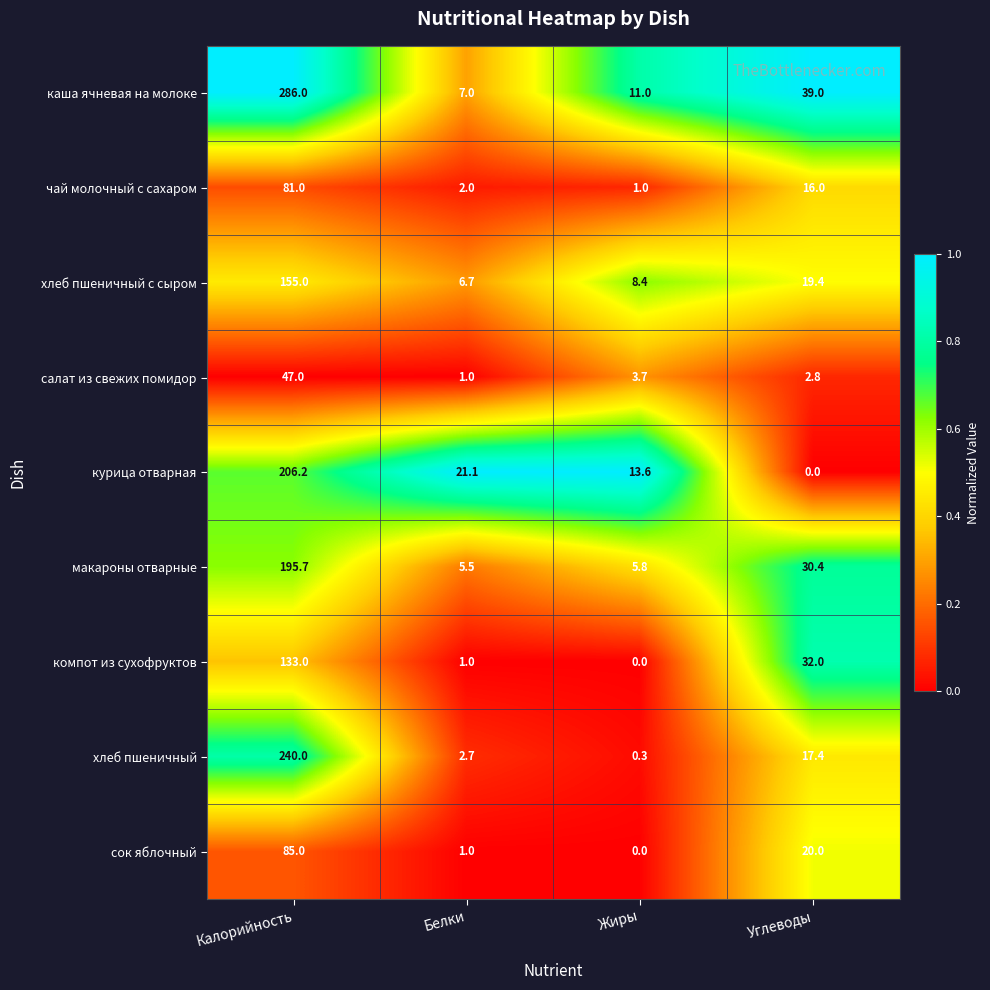

Which series has the largest total across all categories?

каша ячневая на молоке